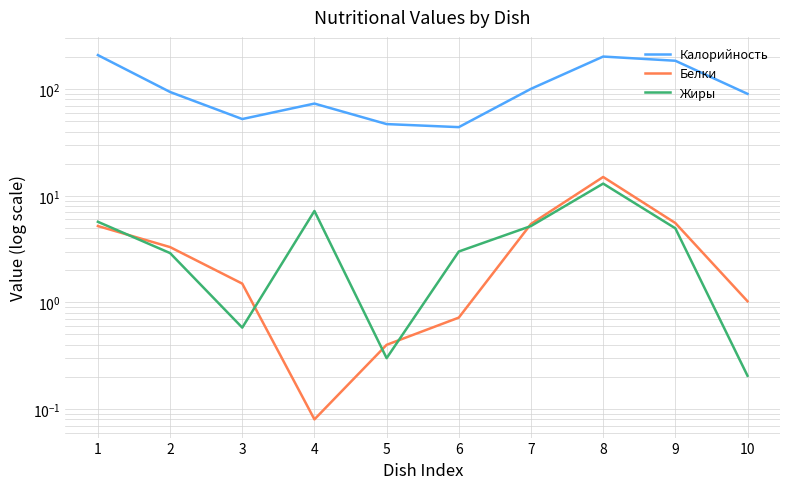

What is the value of the Жиры point at the 6th from the left?

3.0